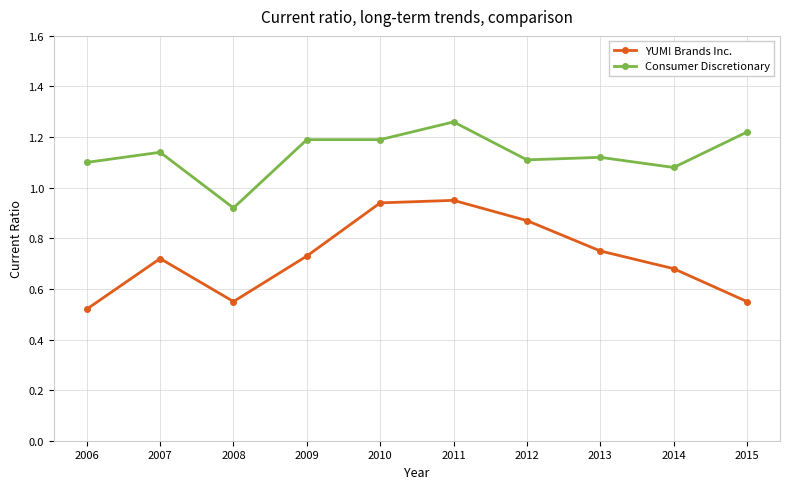

At which category does the chart reach its minimum across all series?

2006